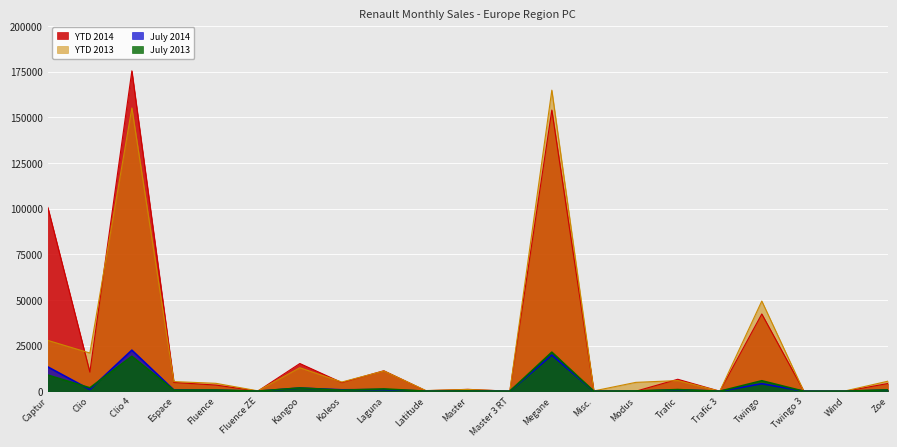

Which series has the widest spread of values?

YTD 2014